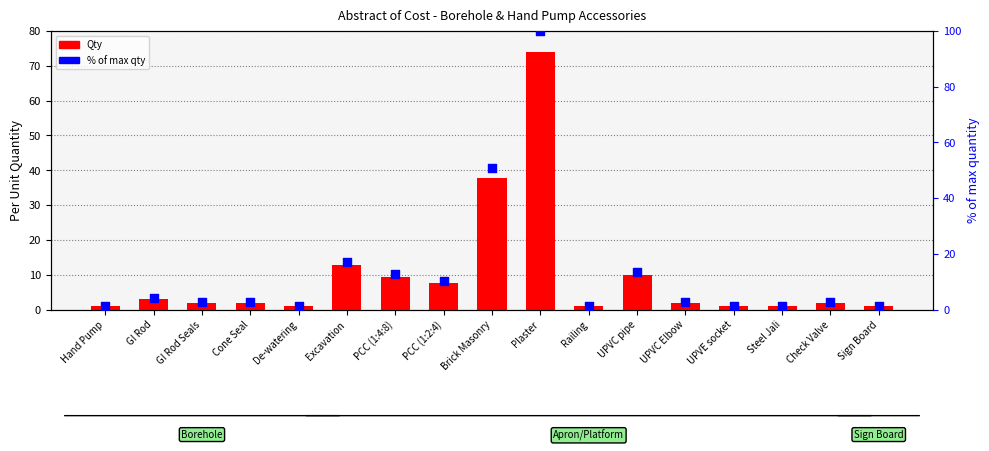

Which series has the widest spread of Y values?

% of max qty